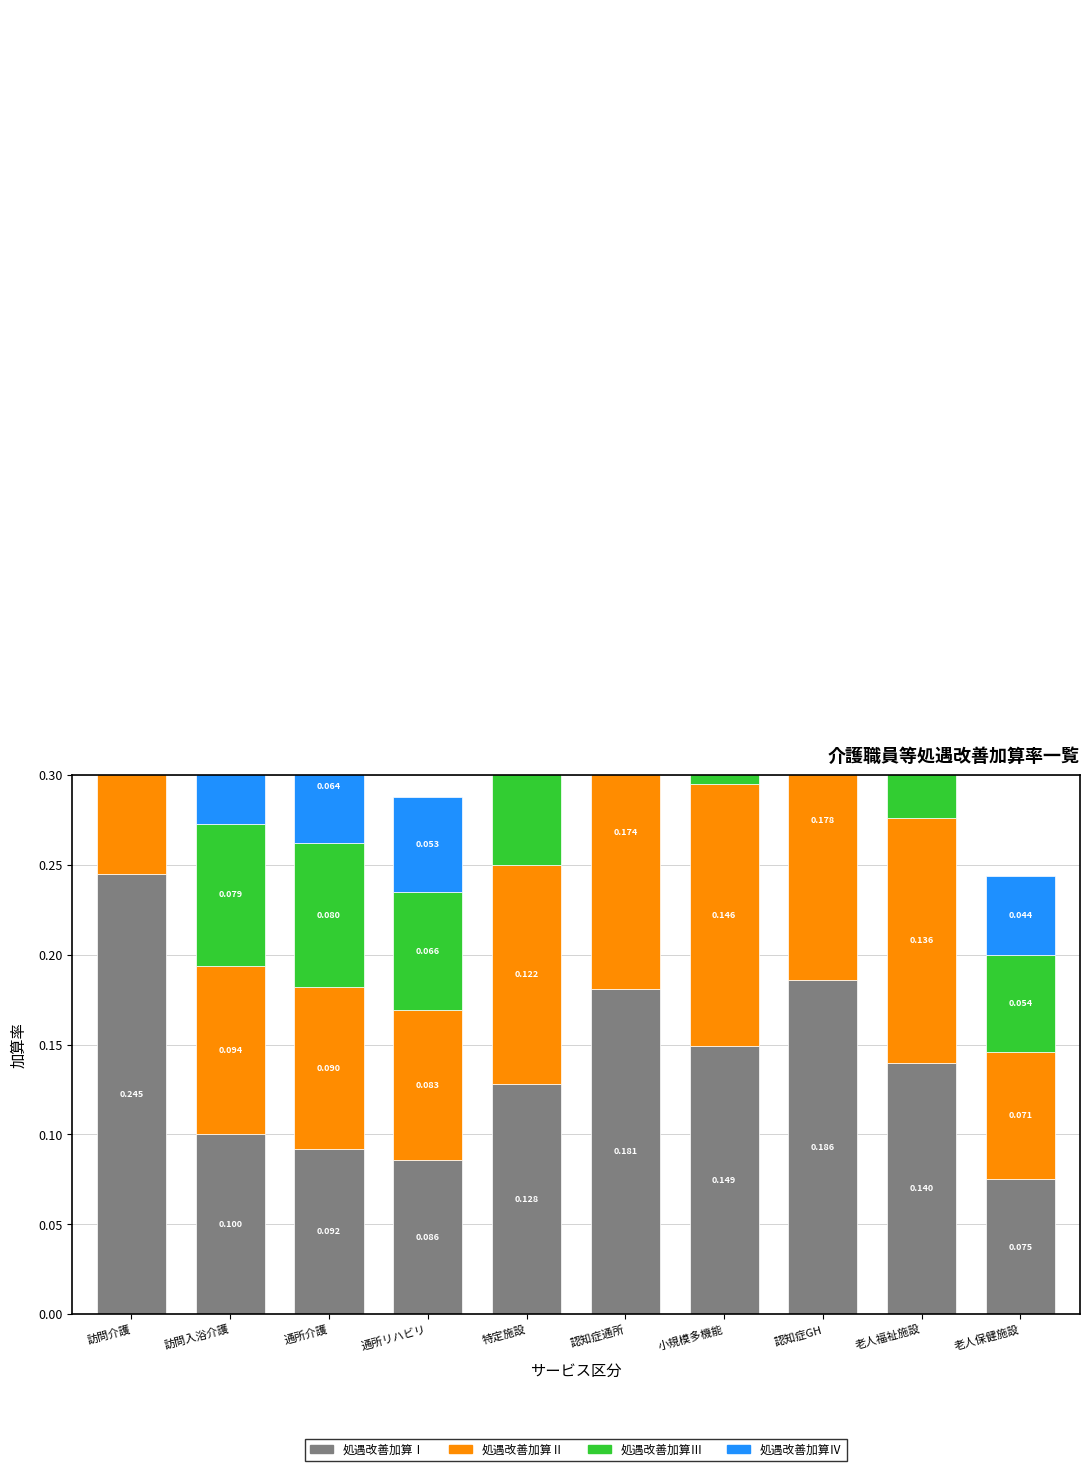

Which category has the lowest value across all series?

老人保健施設